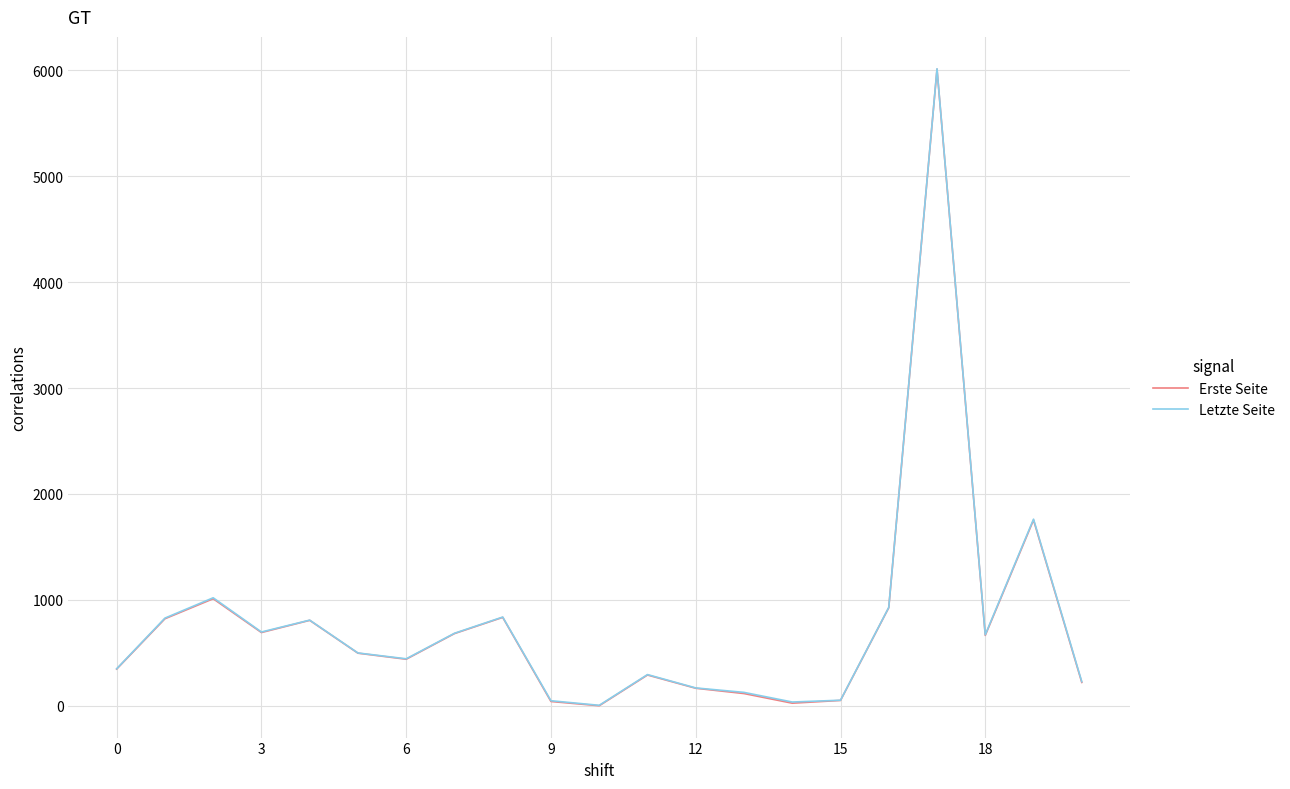

What is the greatest value displayed?

6014